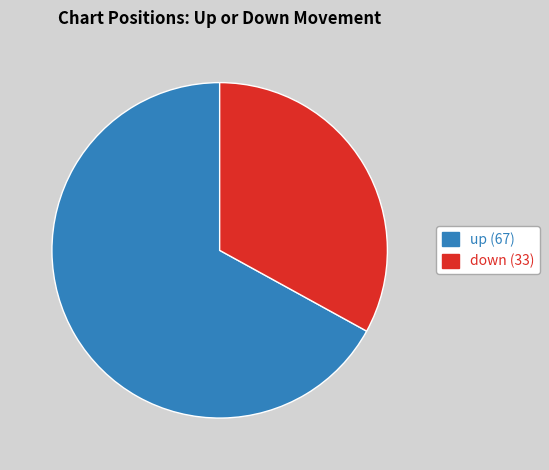

Approximately how many times larger is the value at up compared to down?

2.0